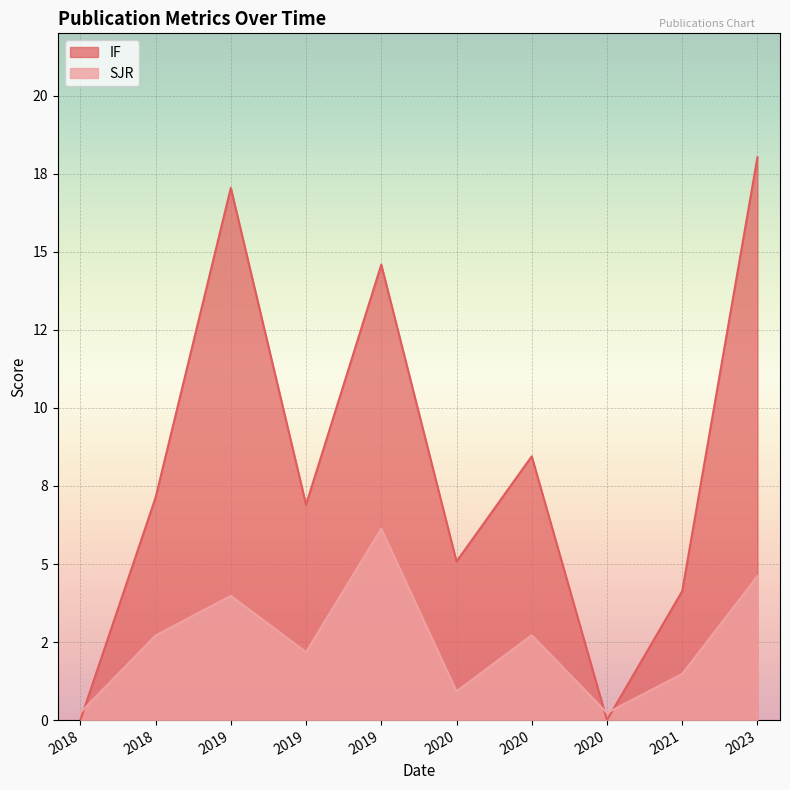

What are all the series names shown in the legend?

IF, SJR